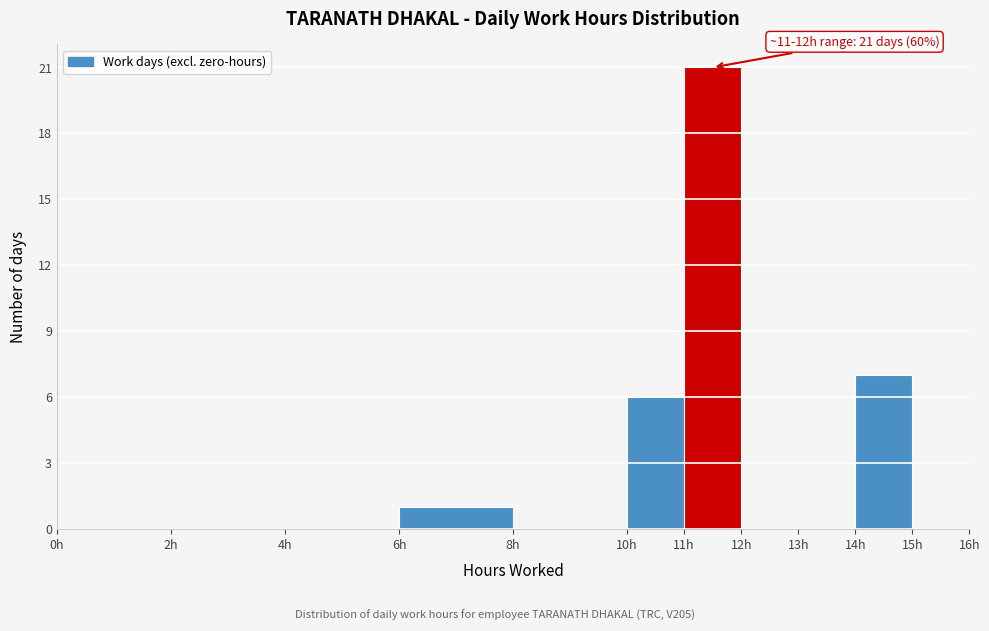

Over which range of the x-axis is the bar tallest?

11 to 12